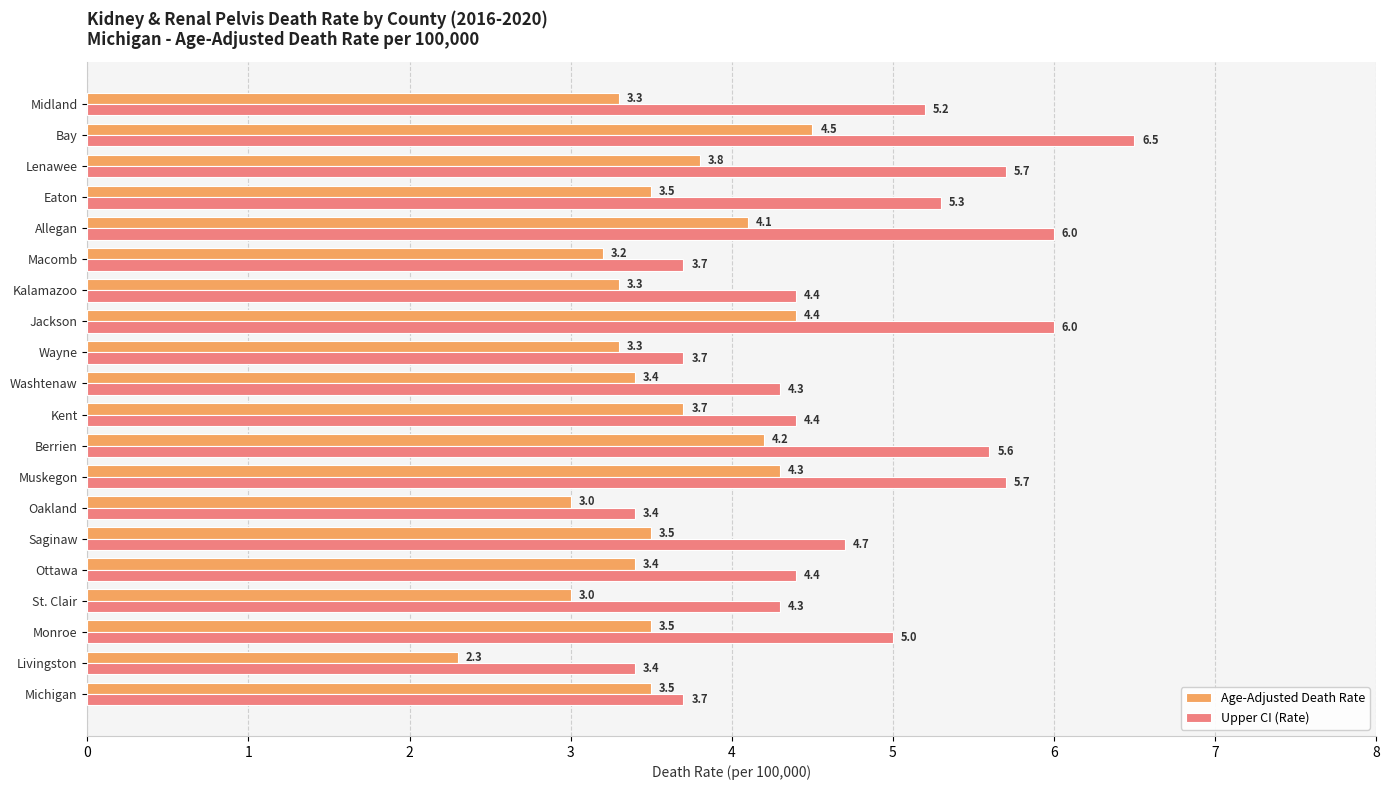

Rank the series by their maximum value, from lowest to highest.

Age-Adjusted Death Rate, Upper CI (Rate)